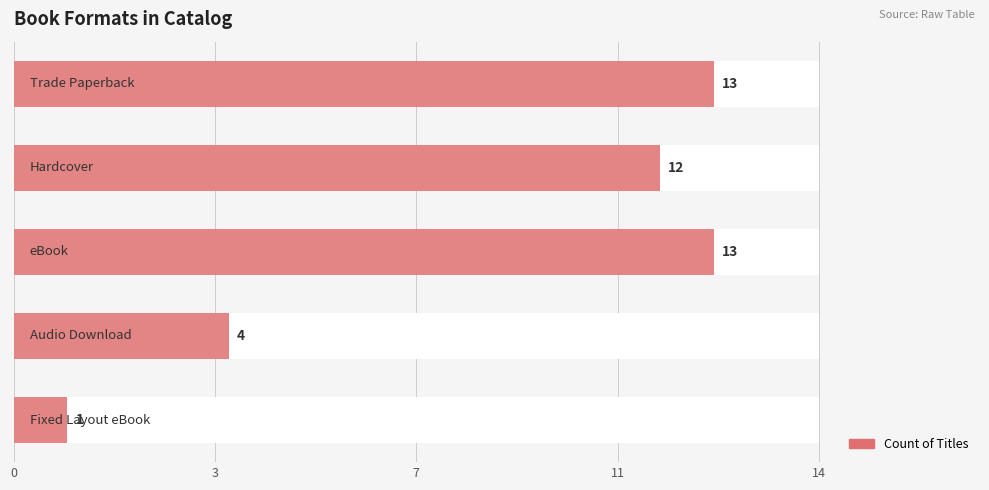

What is the sum of the values at 0 and 7?

26